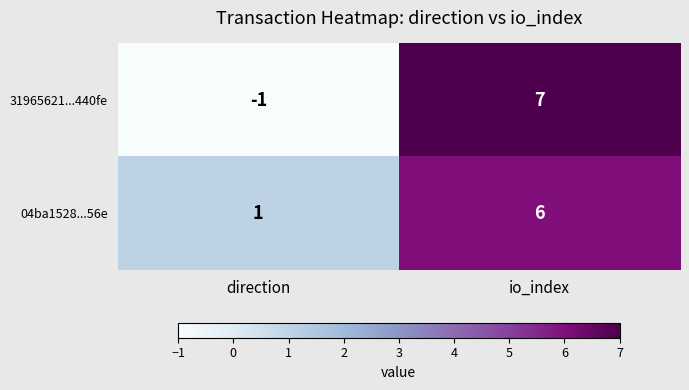

What is the difference between the 31965621...440fe values at direction and io_index?

8